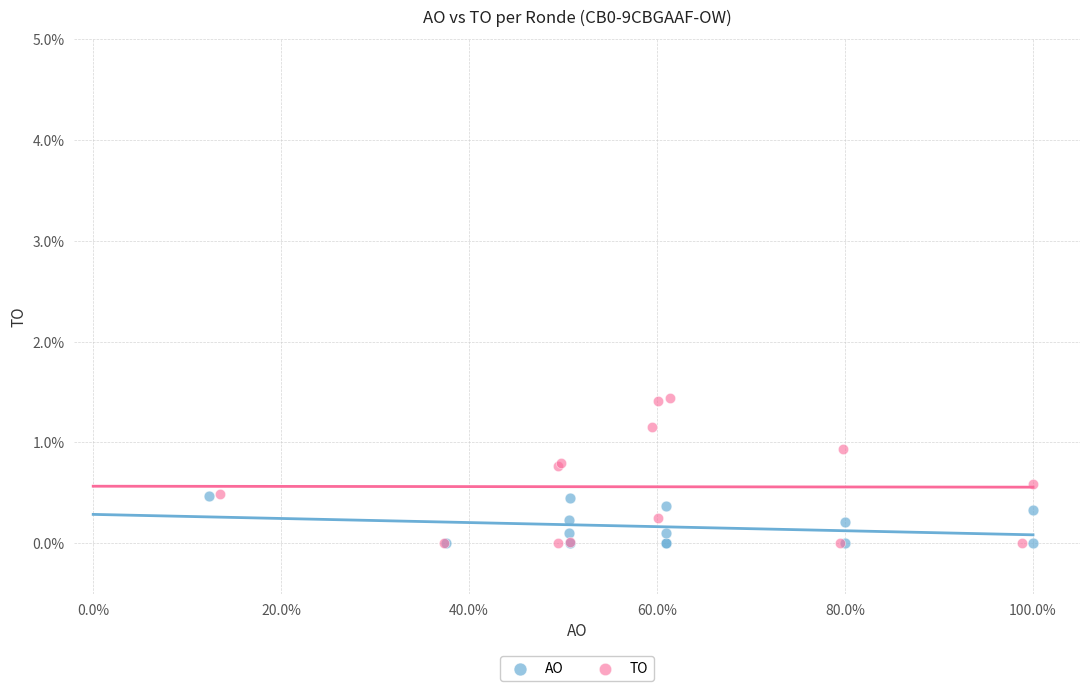

Which series has the largest Y range (max minus min)?

TO